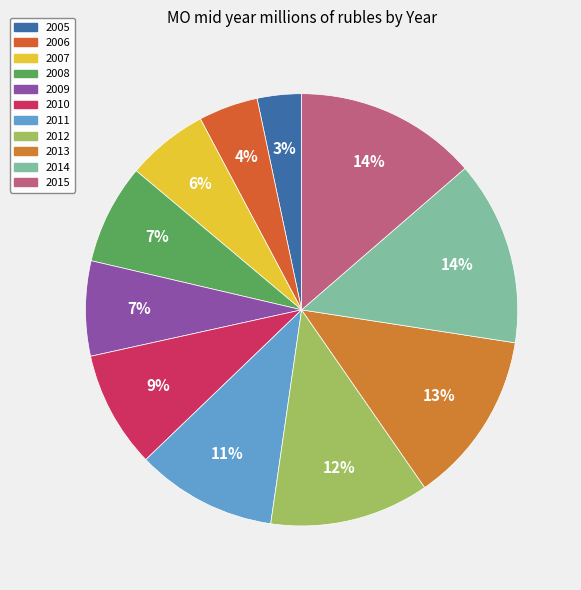

Does 2011 represent more than half of the total?

No